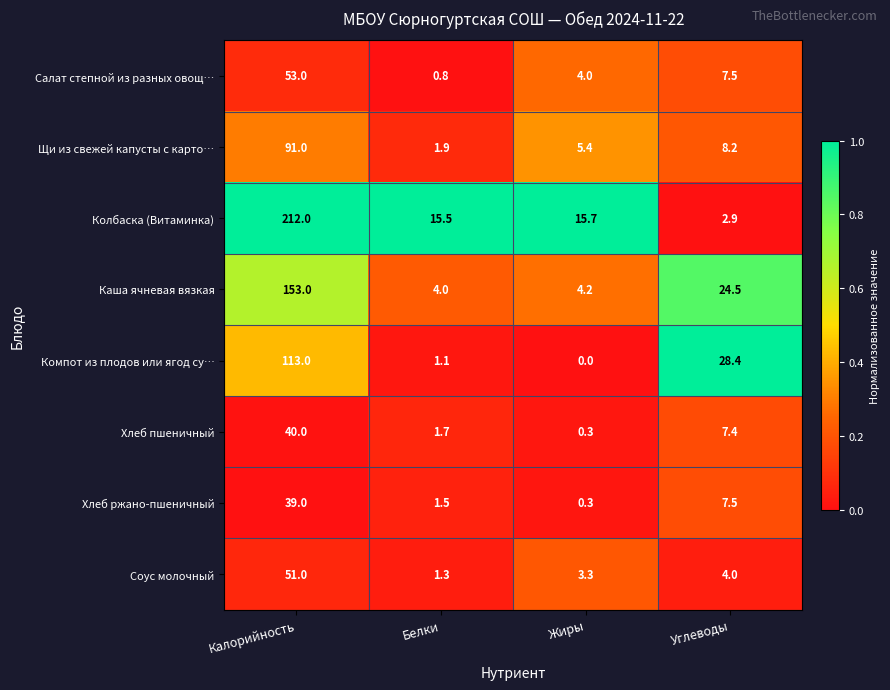

Between Жиры and Углеводы, which series saw the biggest shift?

Компот из плодов или ягод су…